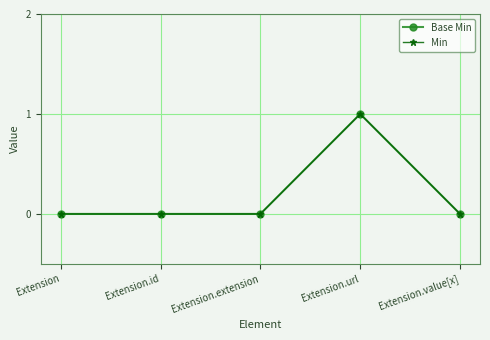

Is the value of Min at Extension.extension greater than the value of Base Min at Extension.url?

No